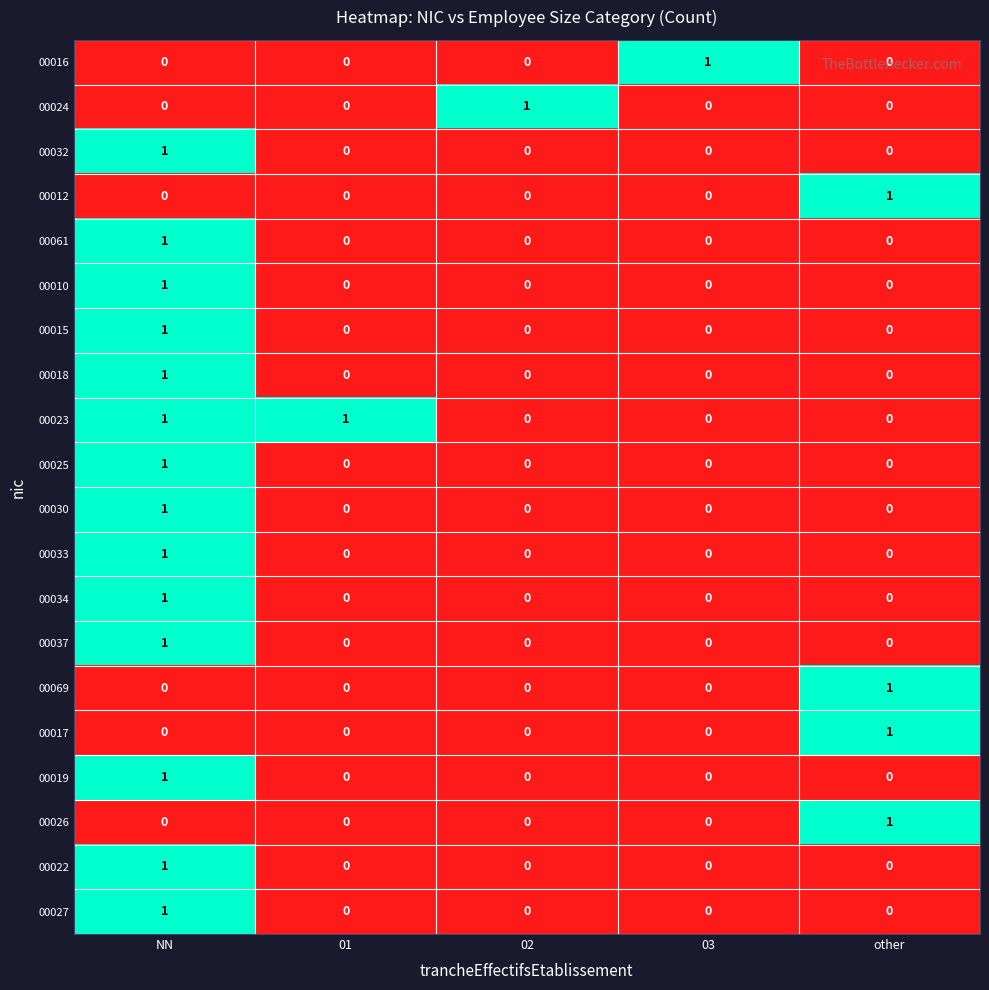

At which category is the sum across all series the highest?

NN